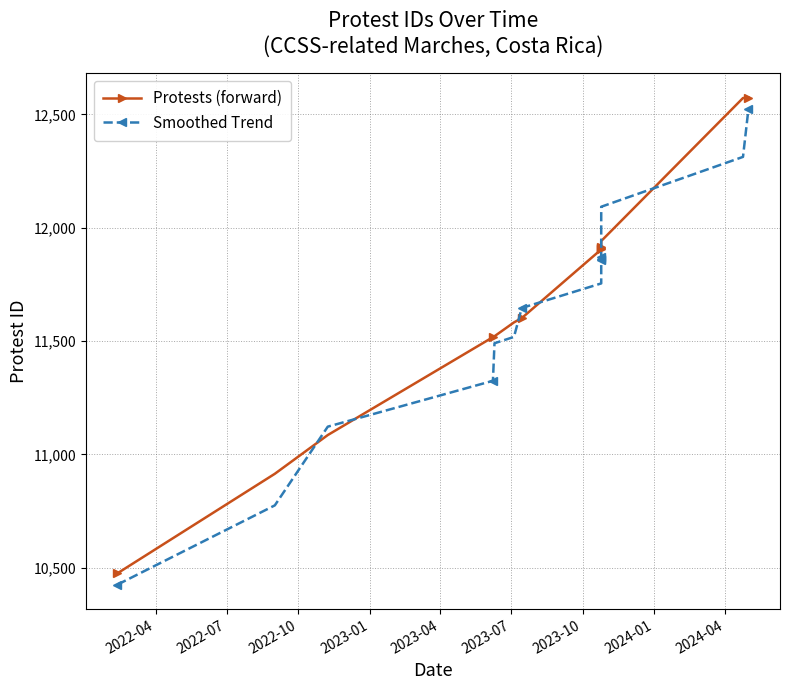

True or false: Smoothed Trend and Protests (forward) intersect in this chart.

True